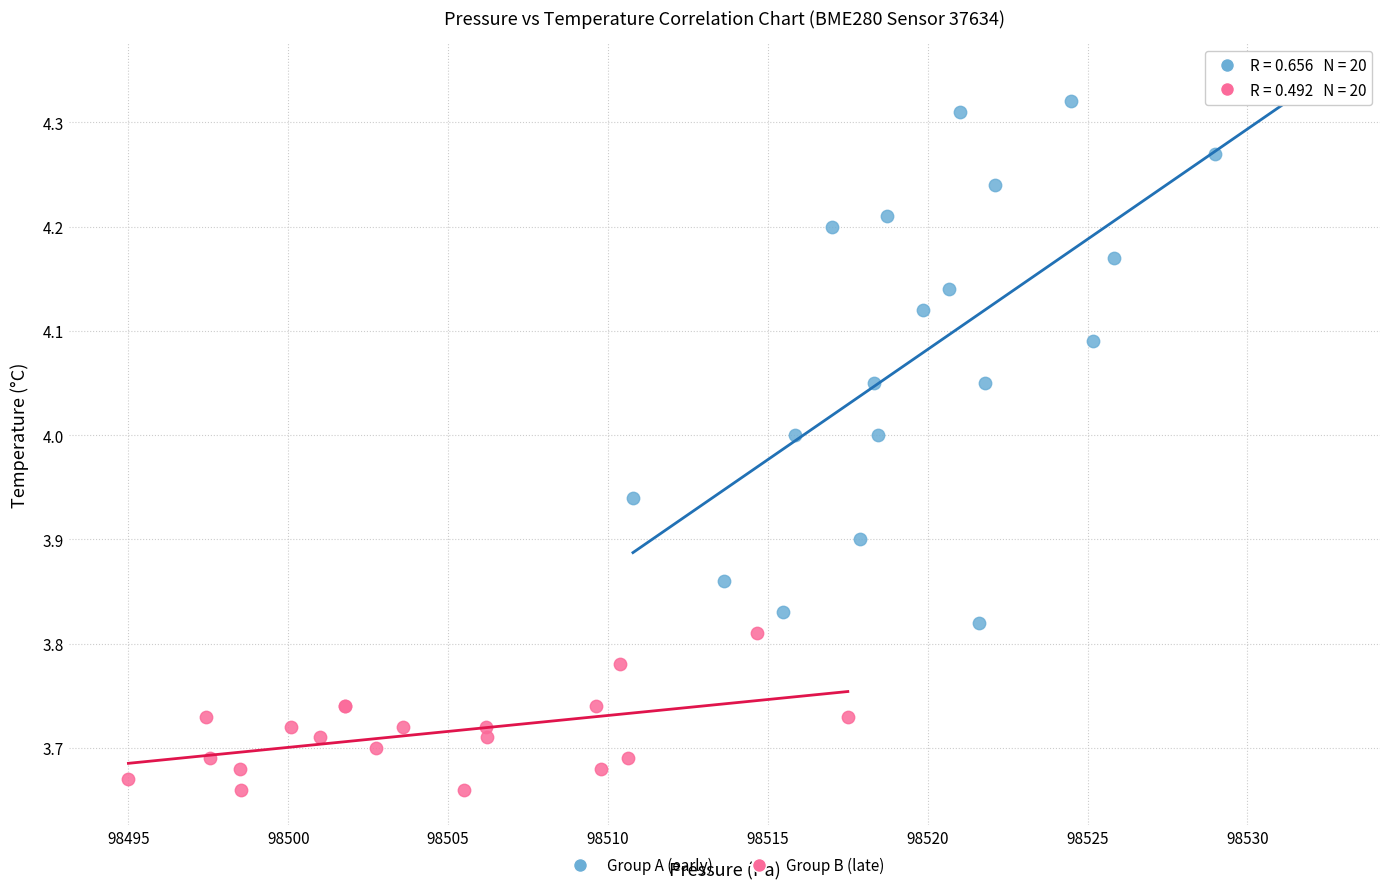

Which series reaches the minimum Y coordinate?

Group B (late)